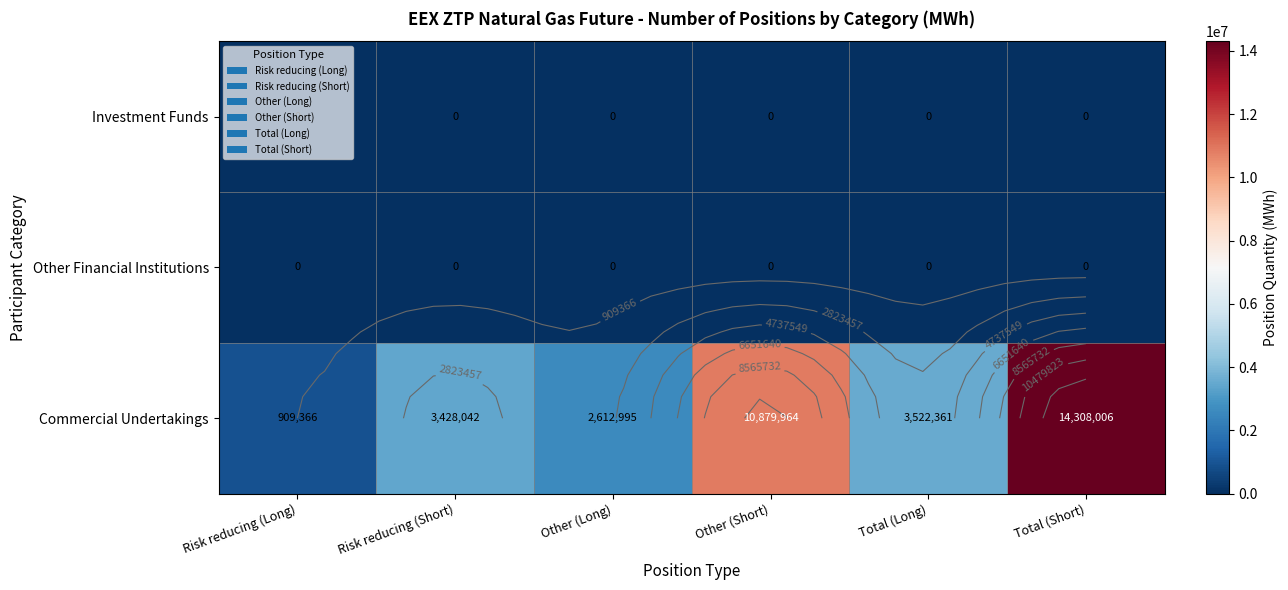

Is the value of Commercial Undertakings at Other (Long) greater than the value of Investment Funds at Risk reducing (Short)?

Yes